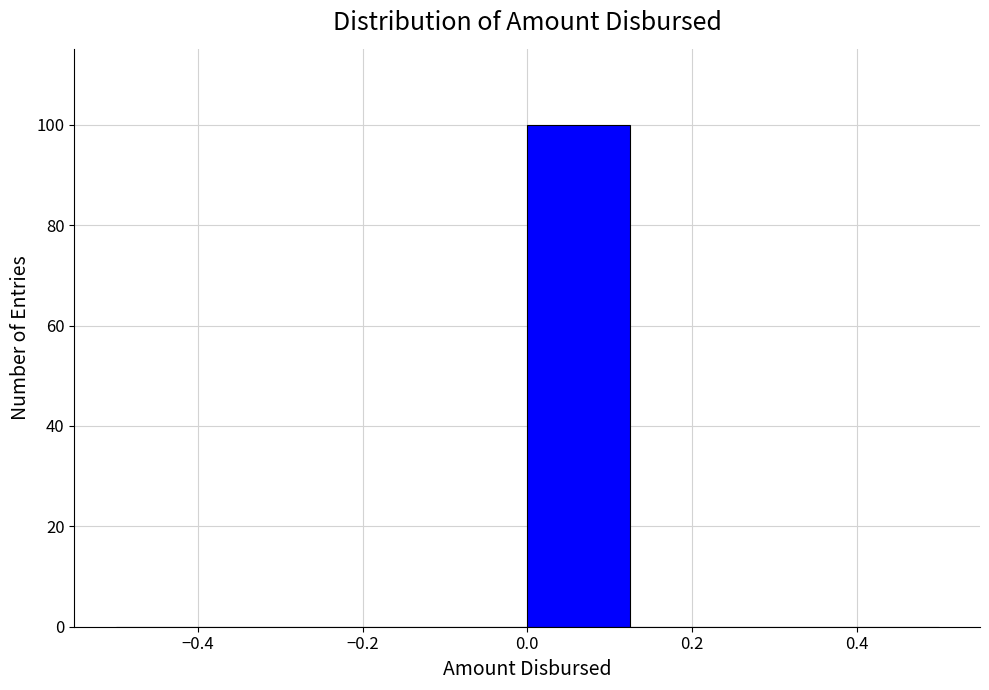

Over which range of the x-axis is the bar tallest?

0.000 to 0.125